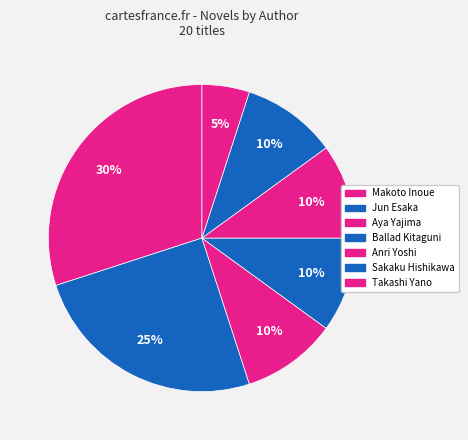

How many slices are in this pie chart?

7